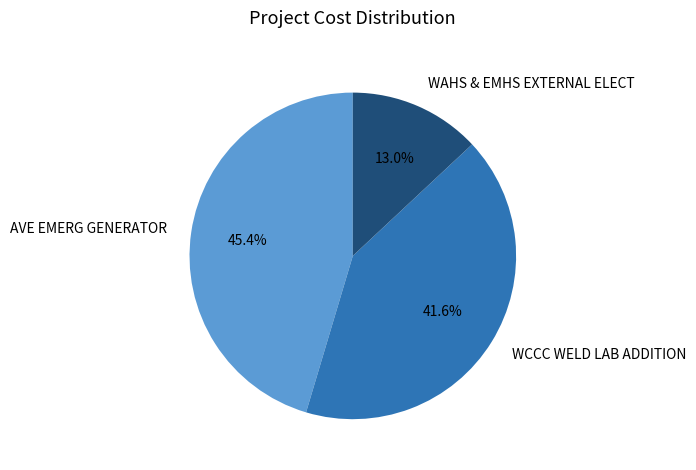

What is the smallest slice in the pie chart?

WAHS & EMHS EXTERNAL ELECT